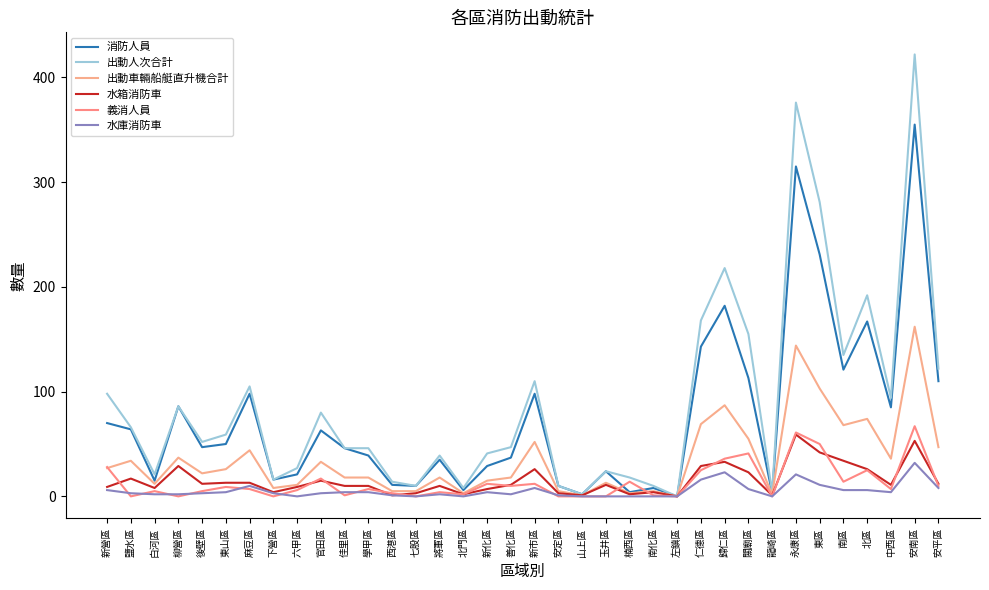

Reading left to right, transcribe all the data shown in this chart.

消防人員: 新營區=70	鹽水區=64	白河區=15	柳營區=86	後壁區=47	東山區=50	麻豆區=98	下營區=16	六甲區=21	官田區=63	佳里區=46	學甲區=39	西港區=11	七股區=10	將軍區=35	北門區=6	新化區=29	善化區=37	新市區=98	安定區=10	山上區=2	玉井區=24	楠西區=4	南化區=8	左鎮區=0	仁德區=143	歸仁區=182	關廟區=113	龍崎區=3	永康區=315	東區=231	南區=121	北區=167	中西區=85	安南區=355	安平區=110
出動人次合計: 新營區=98	鹽水區=66	白河區=21	柳營區=86	後壁區=52	東山區=59	麻豆區=105	下營區=16	六甲區=27	官田區=80	佳里區=46	學甲區=46	西港區=14	七股區=10	將軍區=39	北門區=8	新化區=41	善化區=47	新市區=110	安定區=10	山上區=2	玉井區=24	楠西區=18	南化區=10	左鎮區=0	仁德區=168	歸仁區=218	關廟區=155	龍崎區=4	永康區=376	東區=281	南區=135	北區=192	中西區=94	安南區=422	安平區=122
出動車輛船艇直升機合計: 新營區=27	鹽水區=34	白河區=12	柳營區=37	後壁區=22	東山區=26	麻豆區=44	下營區=8	六甲區=11	官田區=33	佳里區=18	學甲區=18	西港區=5	七股區=5	將軍區=18	北門區=3	新化區=15	善化區=18	新市區=52	安定區=5	山上區=1	玉井區=13	楠西區=3	南化區=5	左鎮區=0	仁德區=69	歸仁區=87	關廟區=55	龍崎區=2	永康區=144	東區=103	南區=68	北區=74	中西區=36	安南區=162	安平區=47
水箱消防車: 新營區=9	鹽水區=17	白河區=8	柳營區=29	後壁區=12	東山區=13	麻豆區=13	下營區=4	六甲區=9	官田區=15	佳里區=10	學甲區=10	西港區=1	七股區=3	將軍區=10	北門區=2	新化區=7	善化區=11	新市區=26	安定區=3	山上區=1	玉井區=11	楠西區=2	南化區=4	左鎮區=0	仁德區=29	歸仁區=33	關廟區=23	龍崎區=1	永康區=59	東區=42	南區=34	北區=26	中西區=11	安南區=53	安平區=12
義消人員: 新營區=28	鹽水區=0	白河區=5	柳營區=0	後壁區=5	東山區=9	麻豆區=7	下營區=0	六甲區=6	官田區=17	佳里區=1	學甲區=7	西港區=3	七股區=0	將軍區=4	北門區=2	新化區=12	善化區=10	新市區=12	安定區=0	山上區=0	玉井區=0	楠西區=14	南化區=1	左鎮區=0	仁德區=25	歸仁區=36	關廟區=41	龍崎區=0	永康區=61	東區=50	南區=14	北區=25	中西區=7	安南區=67	安平區=10
水庫消防車: 新營區=6	鹽水區=3	白河區=2	柳營區=2	後壁區=3	東山區=4	麻豆區=10	下營區=3	六甲區=0	官田區=3	佳里區=4	學甲區=4	西港區=1	七股區=0	將軍區=2	北門區=0	新化區=4	善化區=2	新市區=8	安定區=1	山上區=0	玉井區=0	楠西區=0	南化區=0	左鎮區=0	仁德區=16	歸仁區=23	關廟區=7	龍崎區=0	永康區=21	東區=11	南區=6	北區=6	中西區=4	安南區=32	安平區=8